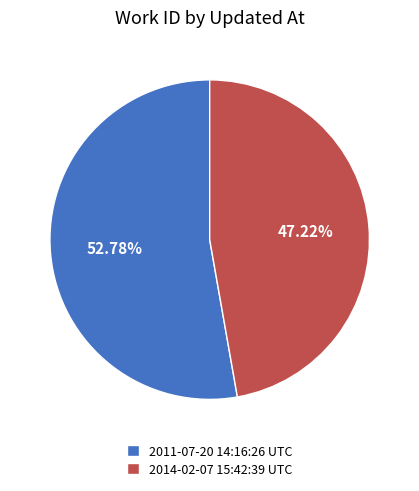

To the nearest percent, what portion does 2014-02-07 15:42:39 UTC represent?

47%